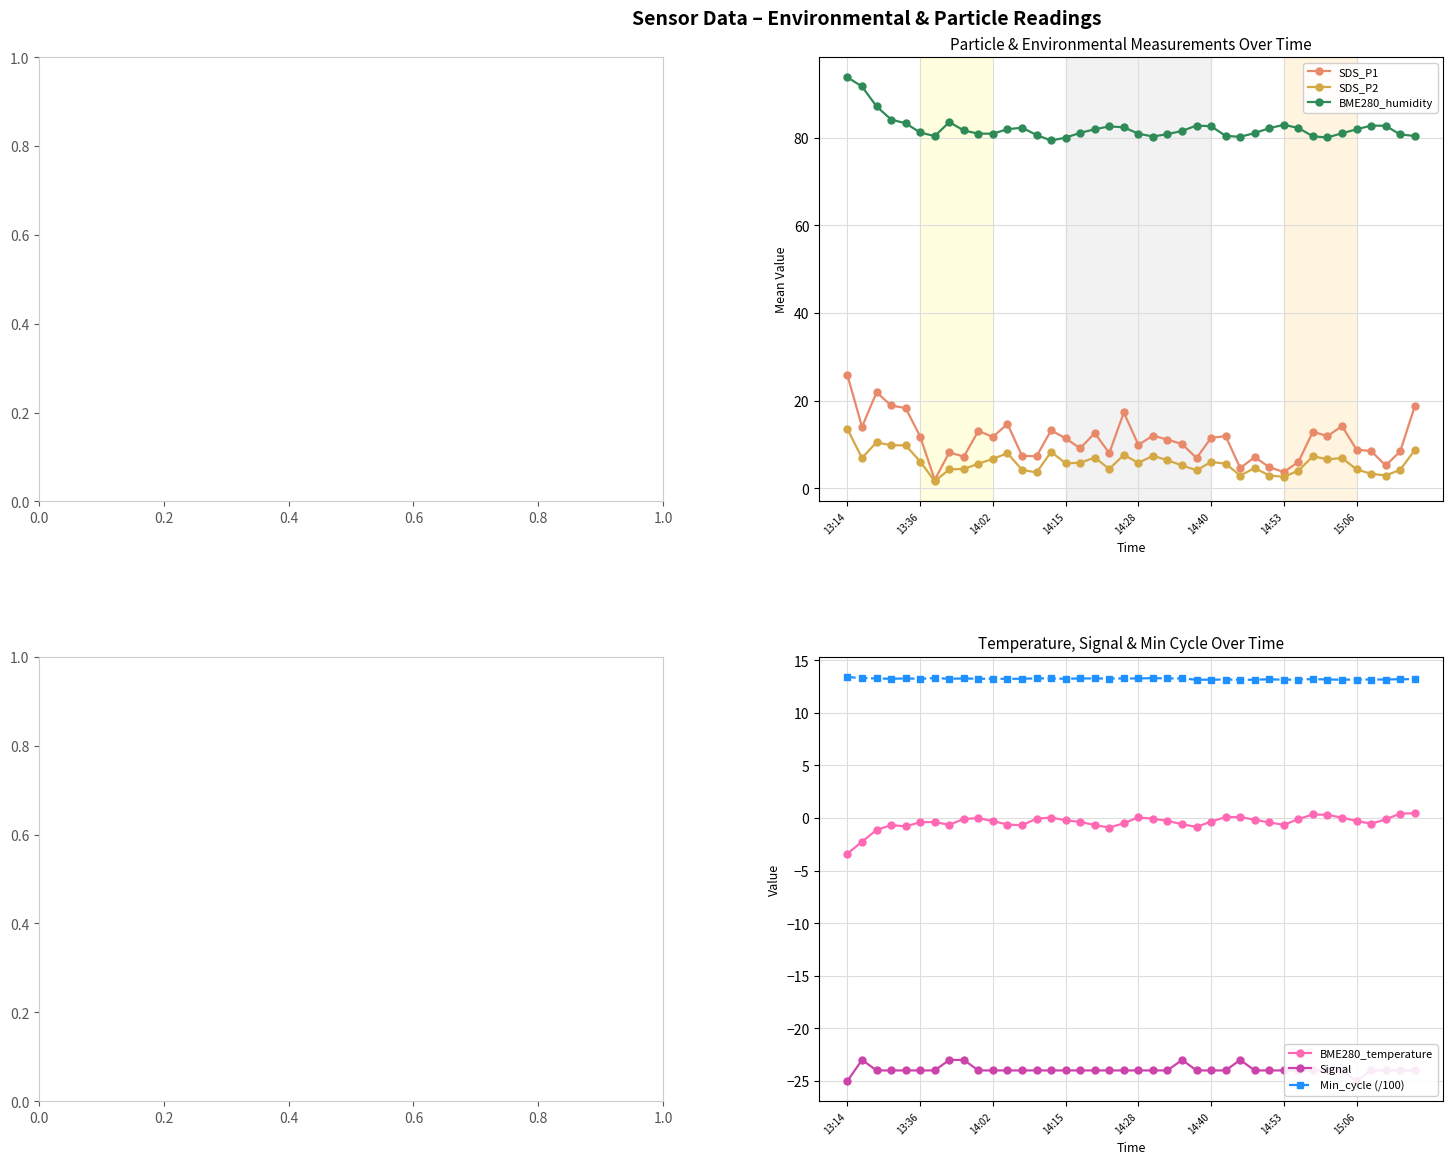

List the series in order of their peak value, lowest first.

Signal, BME280_temperature, Min_cycle (/100), SDS_P2, SDS_P1, BME280_humidity